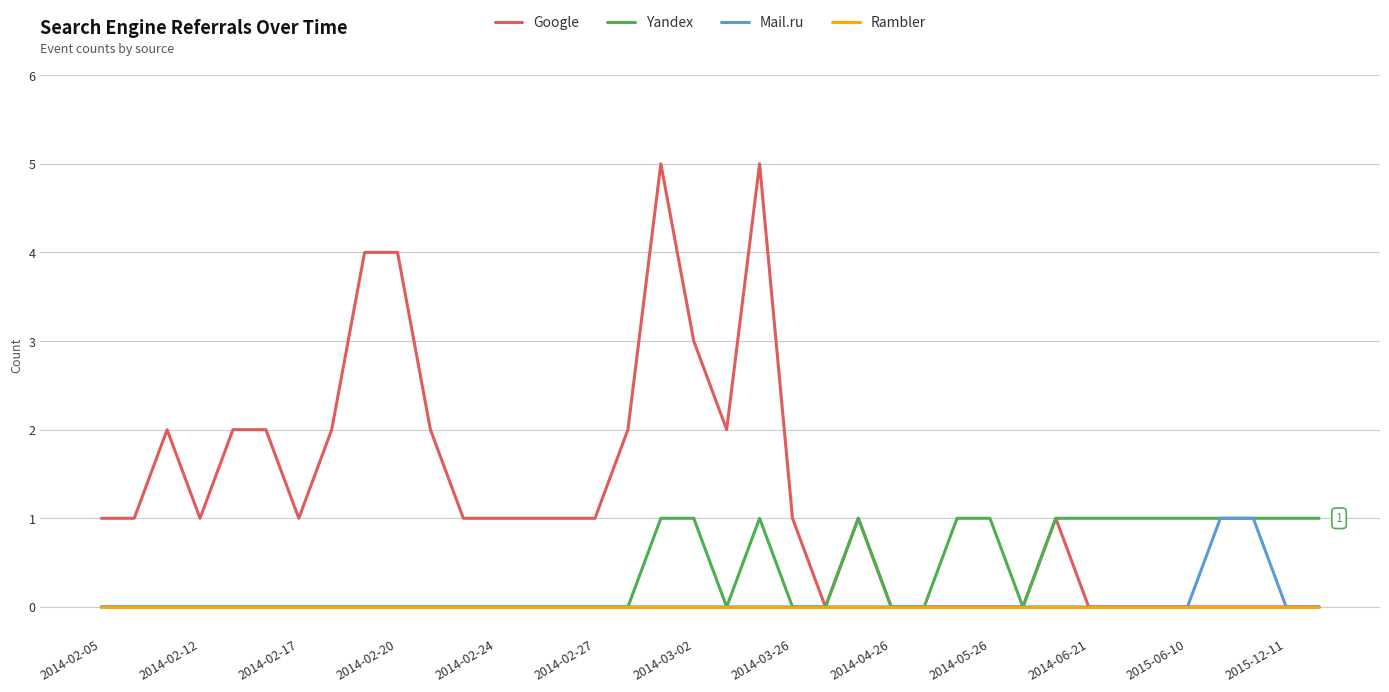

Which series has the largest total across all categories?

Google